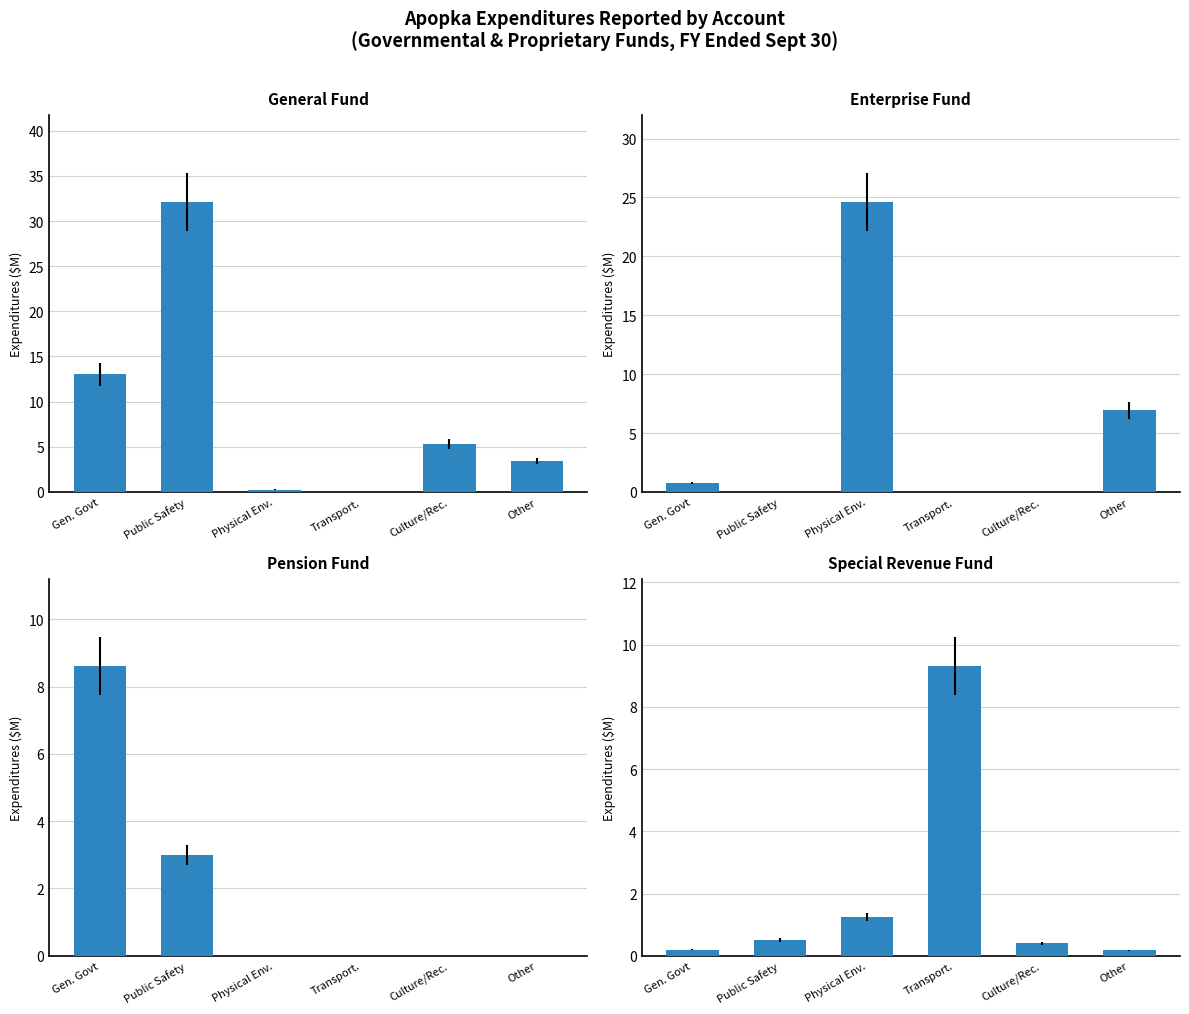

Reading right to left, what are all the values shown in this chart?

General Fund: Other=3.5	Culture/Rec.=5.3	Transport.=0.0	Physical Env.=0.3	Public Safety=32.1	Gen. Govt=13.0
Enterprise Fund: Other=6.9	Culture/Rec.=0.0	Transport.=0.0	Physical Env.=24.6	Public Safety=0.0	Gen. Govt=0.7
Pension Fund: Other=0.0	Culture/Rec.=0.0	Transport.=0.0	Physical Env.=0.0	Public Safety=3.0	Gen. Govt=8.6
Special Revenue Fund: Other=0.2	Culture/Rec.=0.4	Transport.=9.3	Physical Env.=1.2	Public Safety=0.5	Gen. Govt=0.2